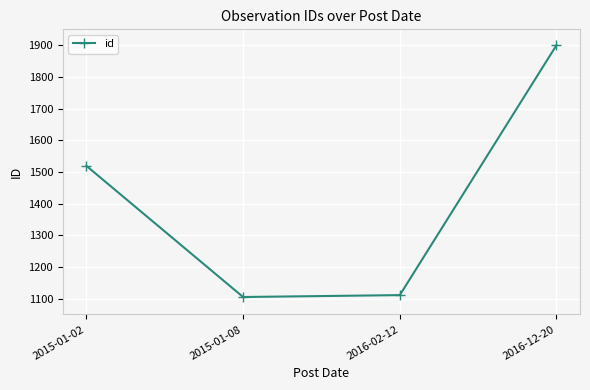

Reading left to right, extract all data points from this chart.

2015-01-02=1519	2015-01-08=1105	2016-02-12=1111	2016-12-20=1900